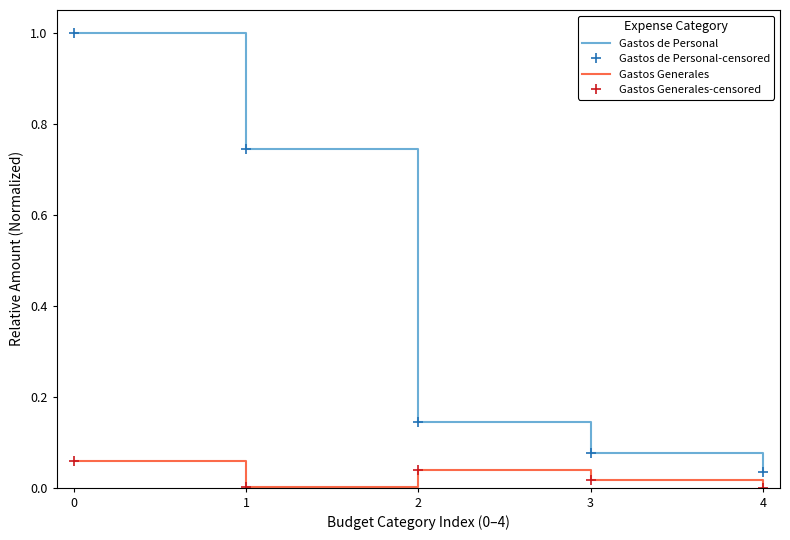

Which series has the widest spread of values?

Gastos de Personal